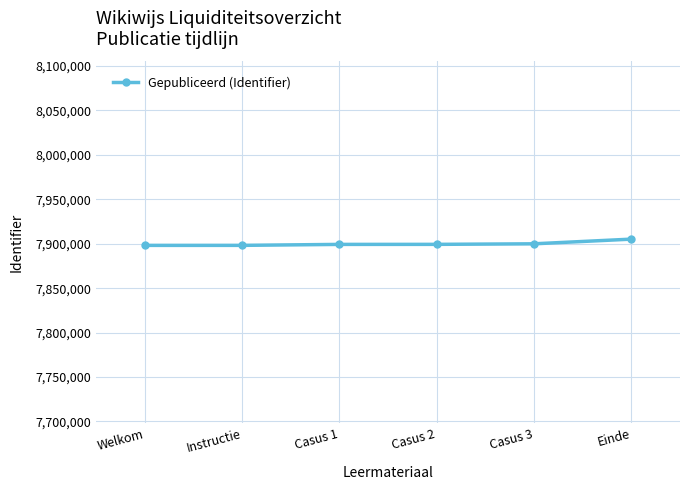

What is the value of the 5th point from the left?

7899913